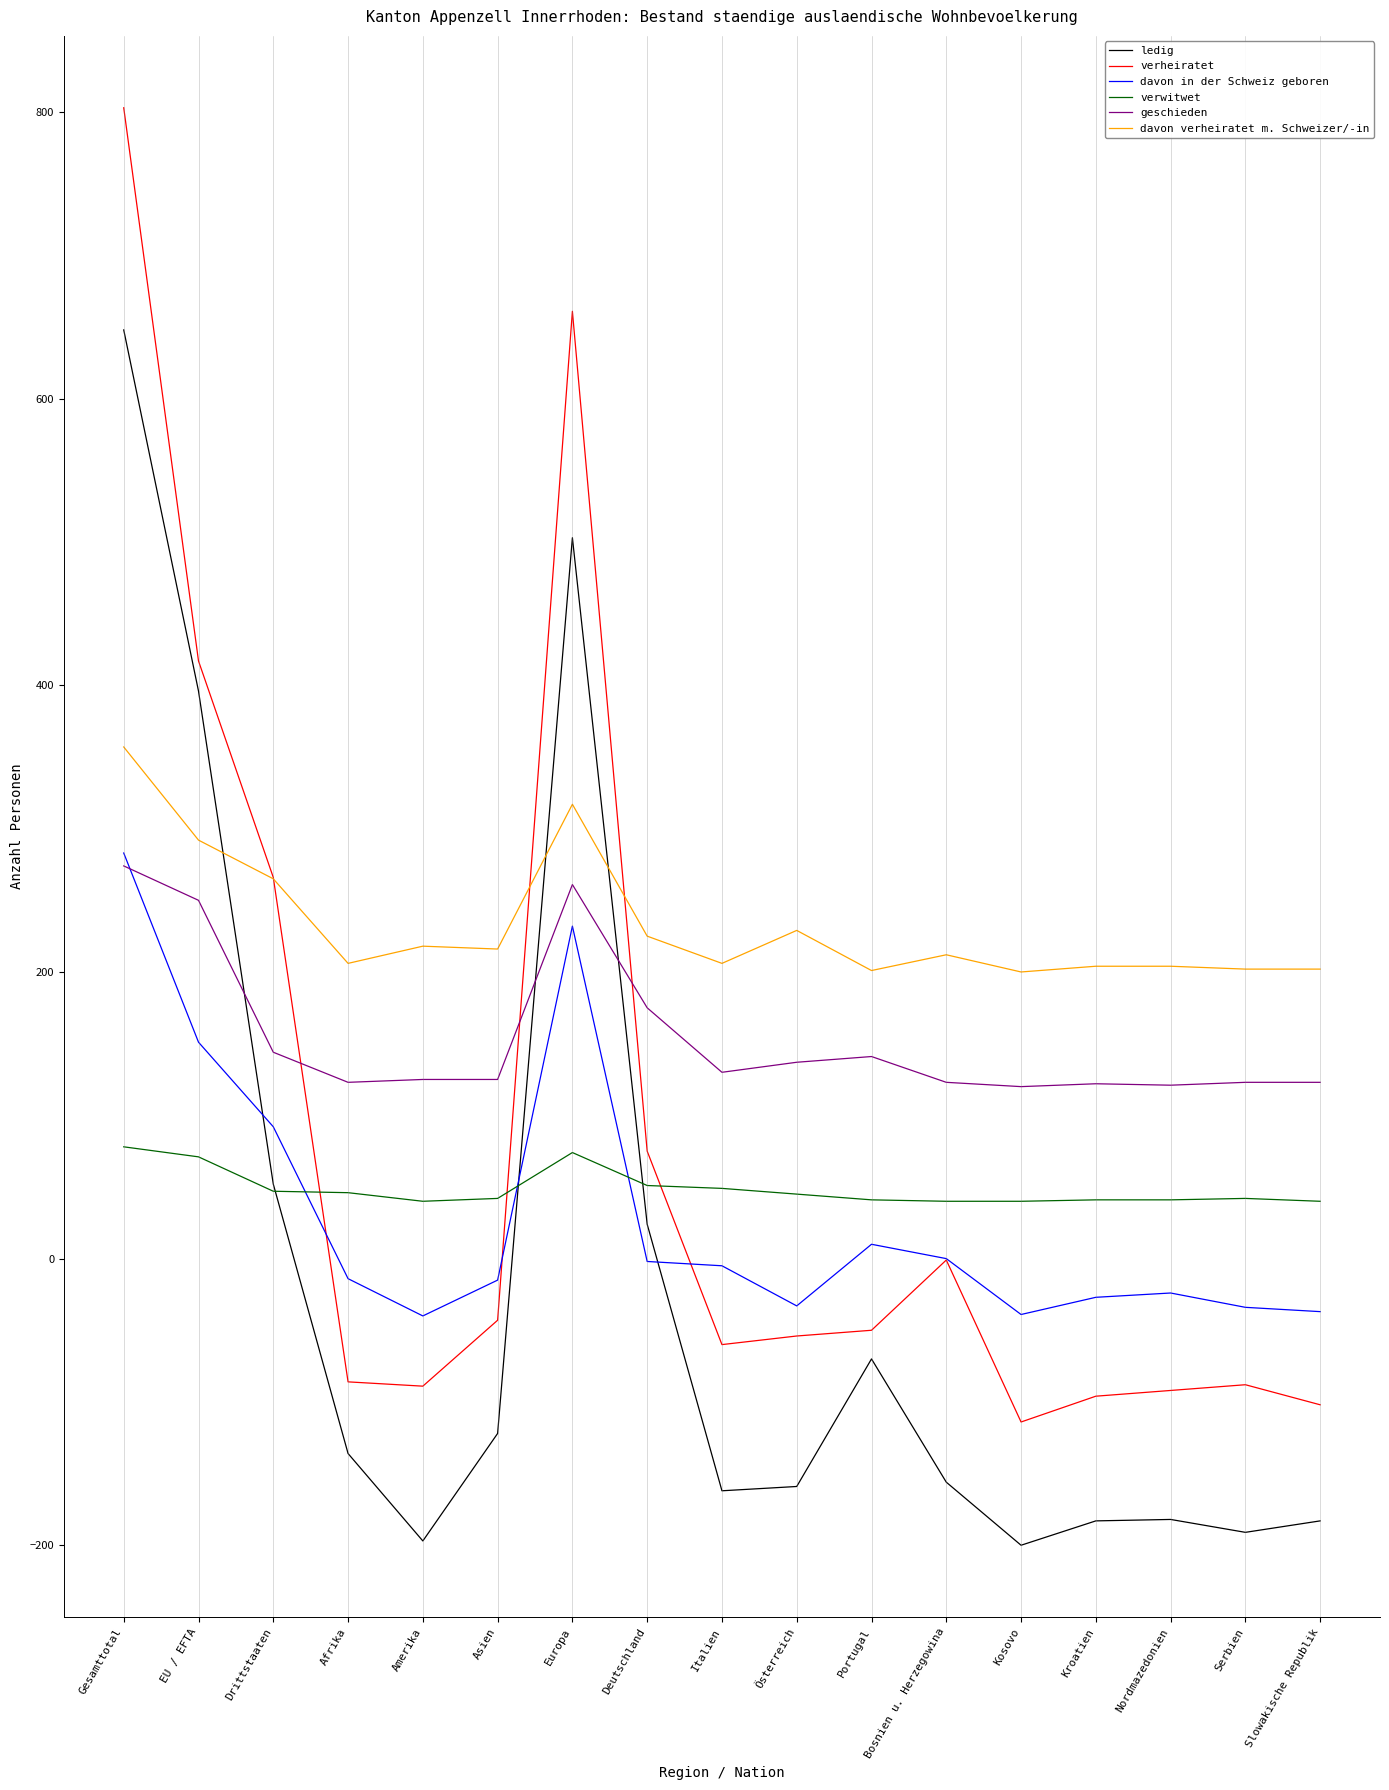

What is the difference between the maximum and minimum values in the verheiratet series?

917